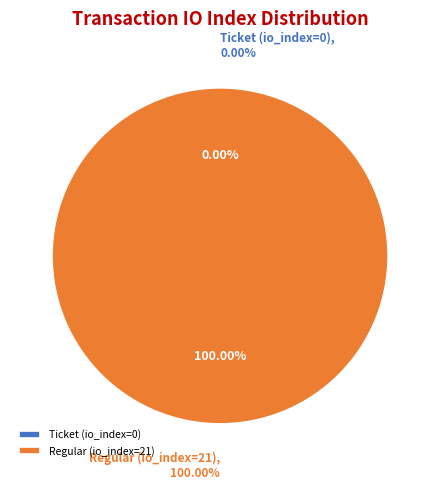

The Regular (io_index=21) slice represents 99% of the pie. True or false?

False